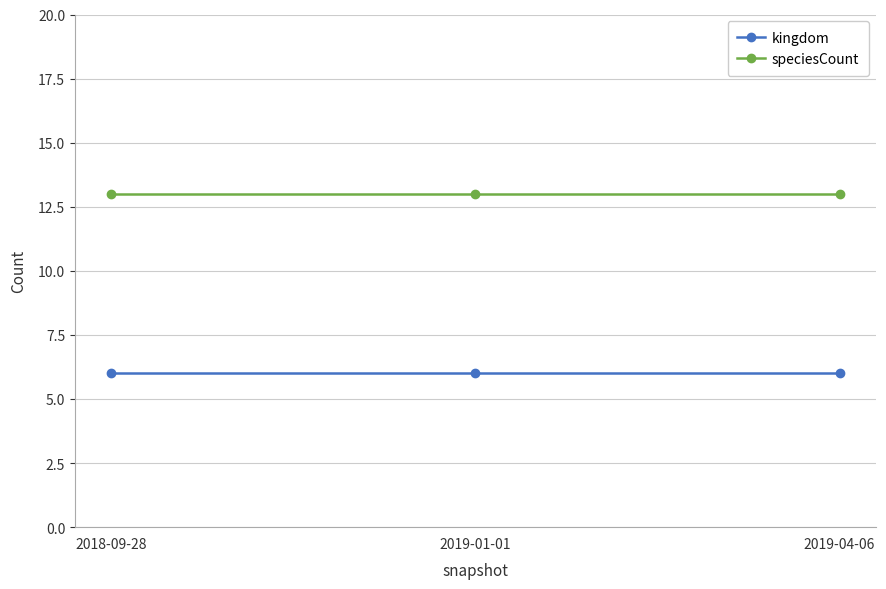

Count the number of categories in the chart.

3